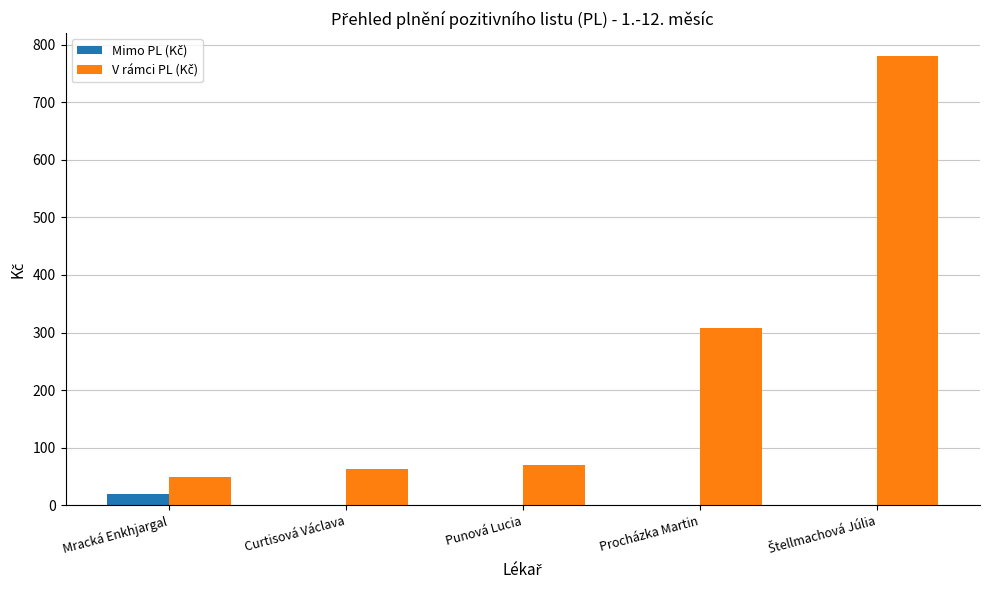

What is the greatest value displayed?

781.0